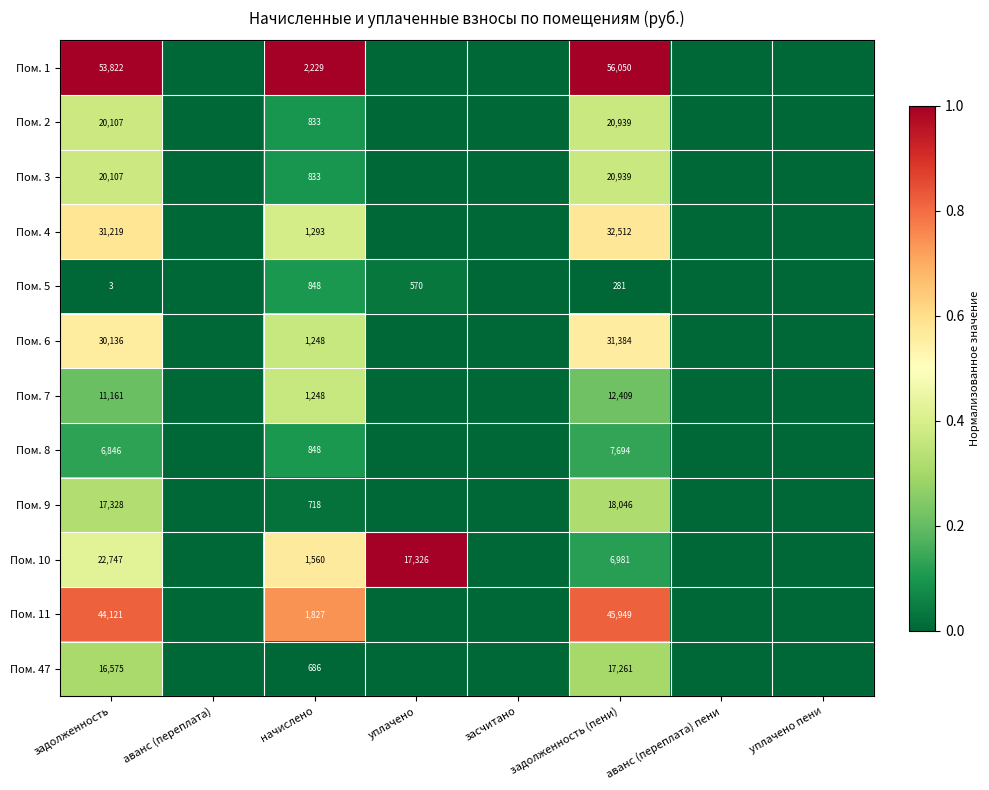

The value of Пом. 1 at задолженность (пени) is 56050. True or false?

True